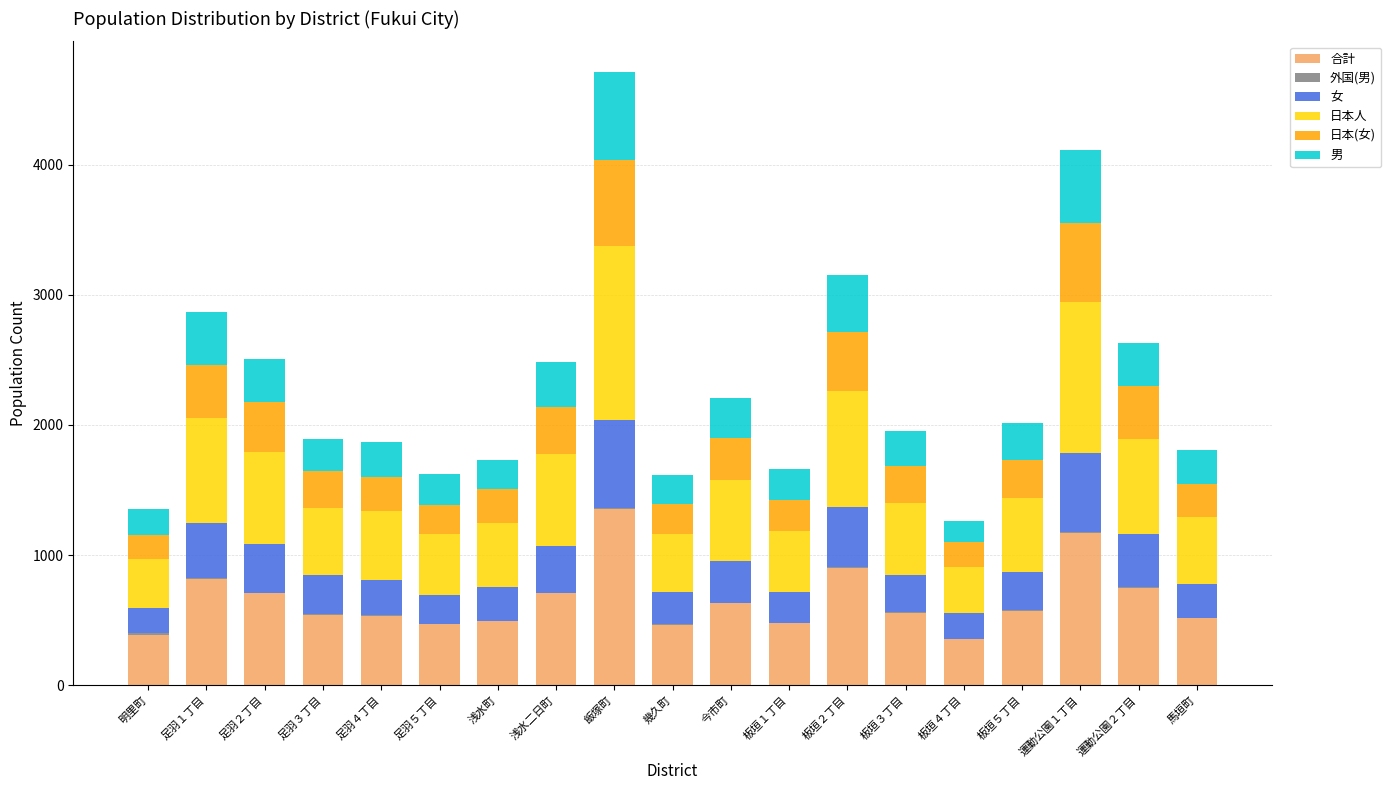

What is the highest value of the 合計 series?

1352